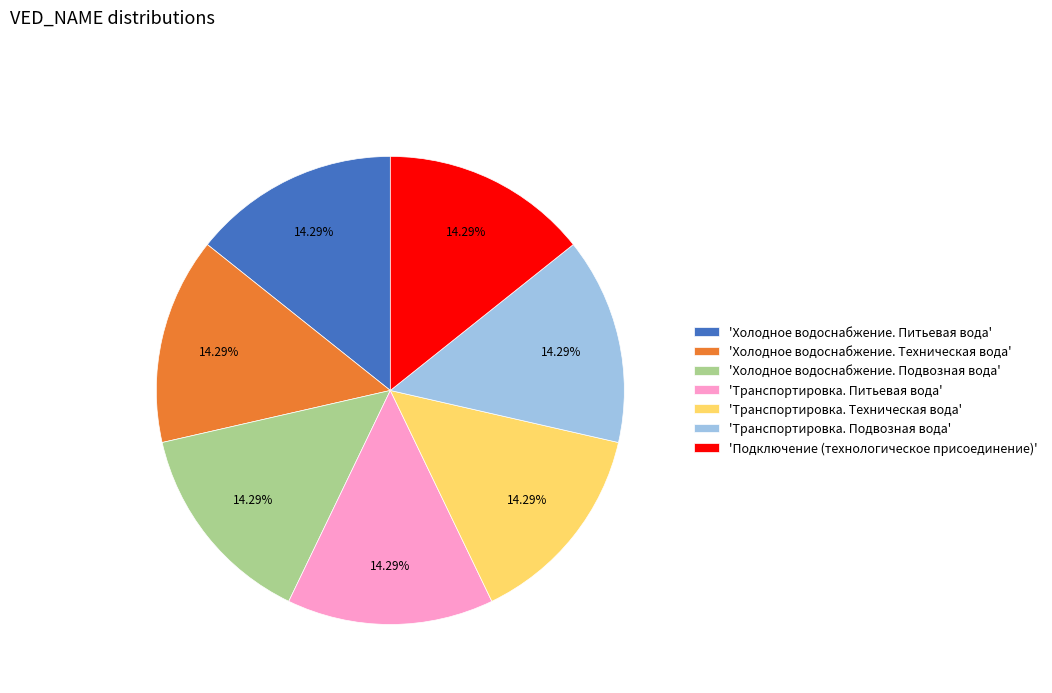

Approximately how many times larger is the value at 'Транспортировка. Техническая вода' compared to 'Транспортировка. Питьевая вода'?

1.0